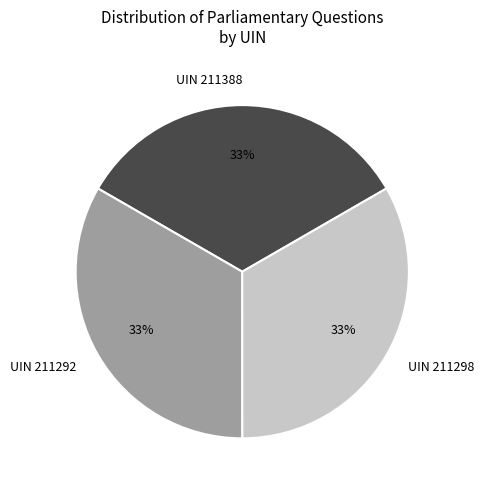

Is the sum of UIN 211292 and UIN 211298 greater than half?

Yes